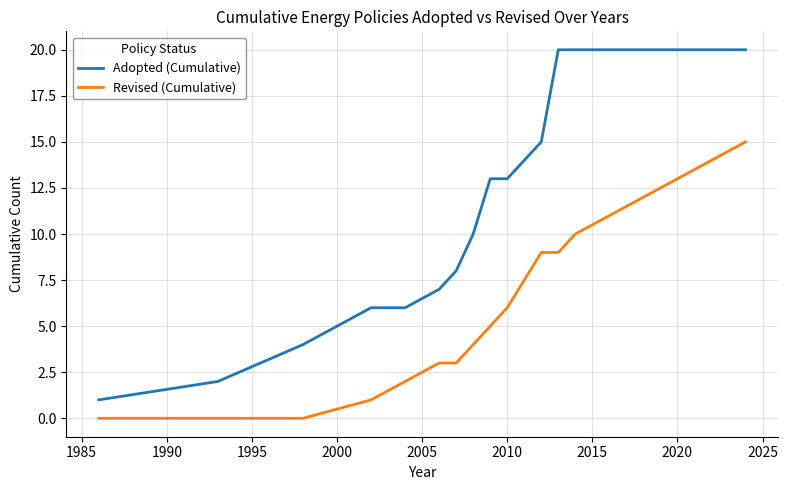

What is the maximum value shown in the chart?

20